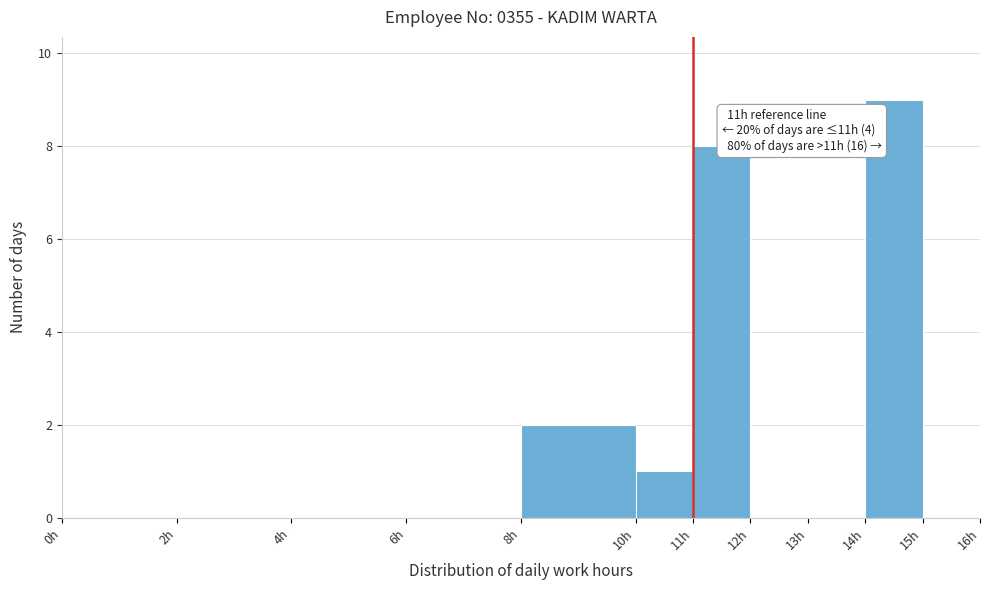

Over which range of the x-axis is the bar tallest?

14 to 15